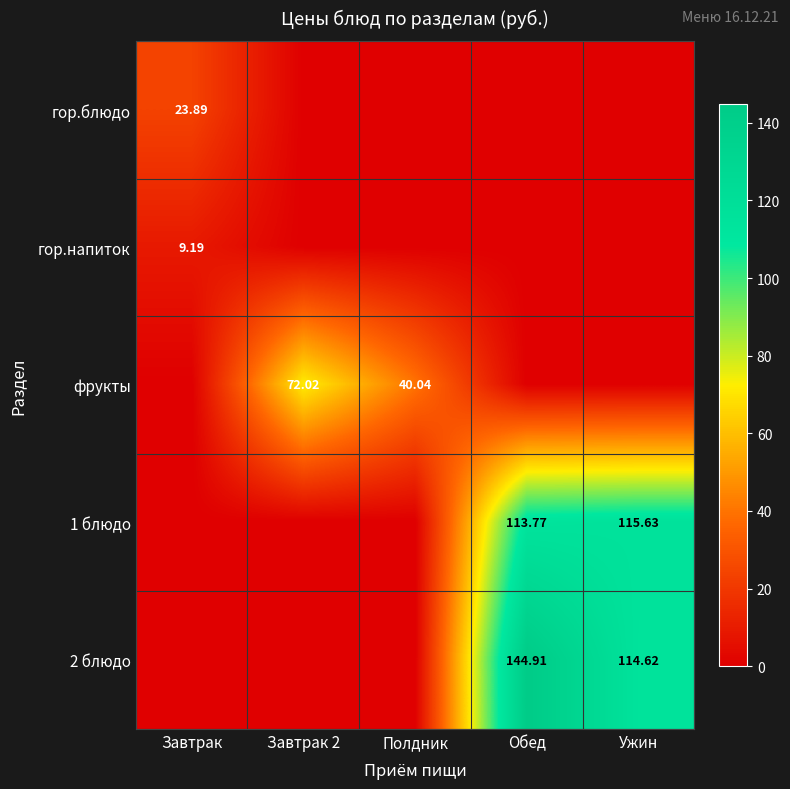

At Завтрак 2, list the series in order from smallest to largest.

гор.блюдо, гор.напиток, 1 блюдо, 2 блюдо, фрукты